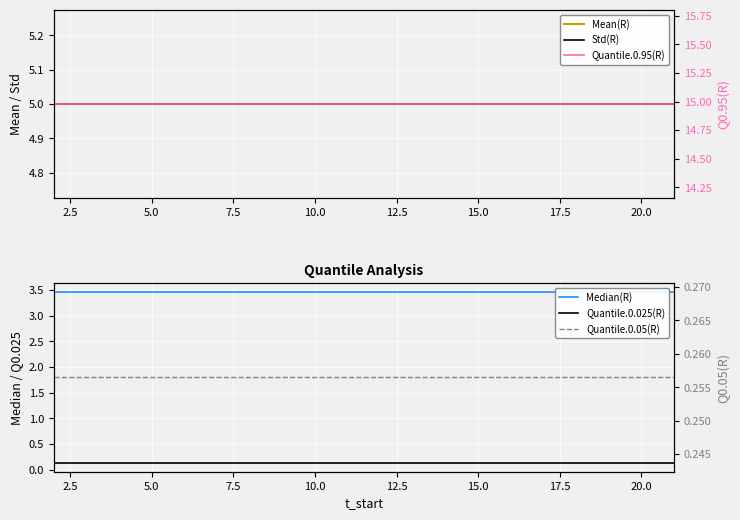

True or false: Quantile.0.05(R) and Quantile.0.025(R) cross at least once.

False